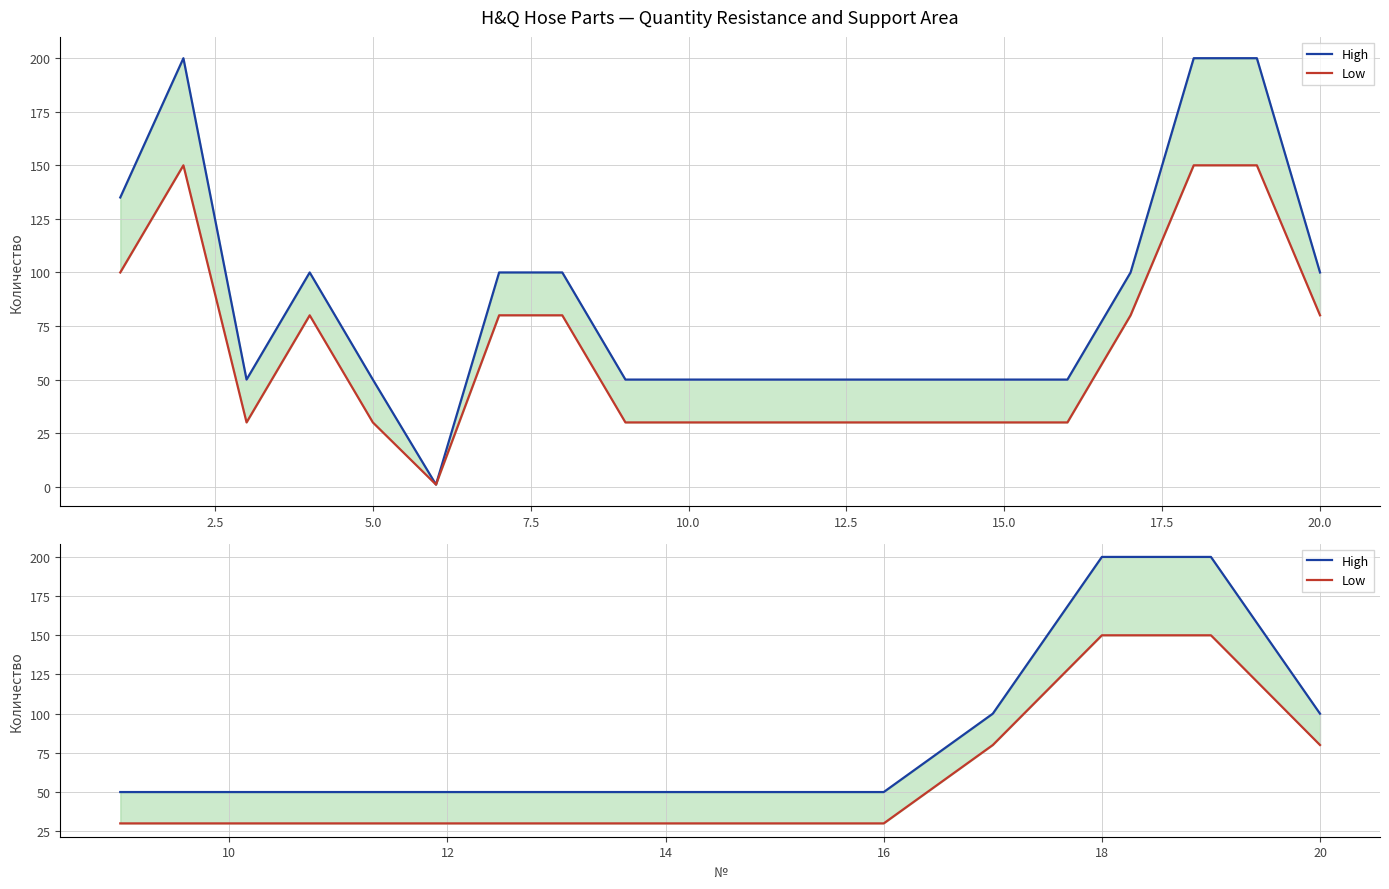

How many data points in Low are above 30?

4